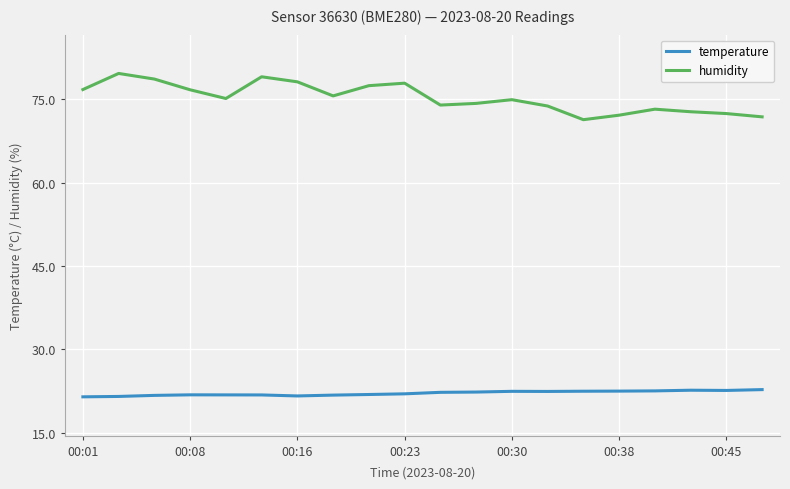

What is the greatest value displayed?

79.7